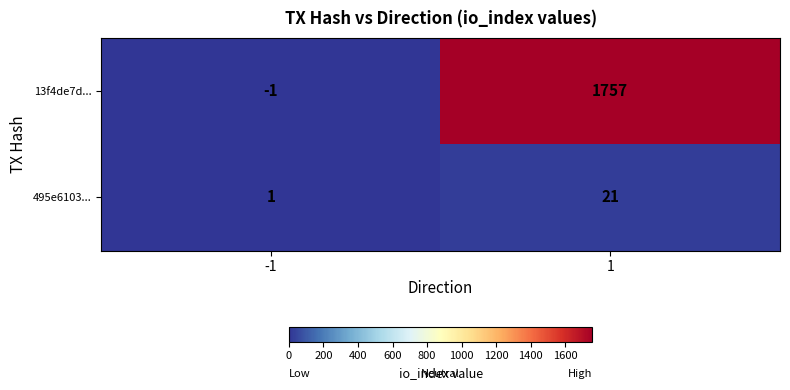

What is the difference between the 495e6103... values at 1 and -1?

20